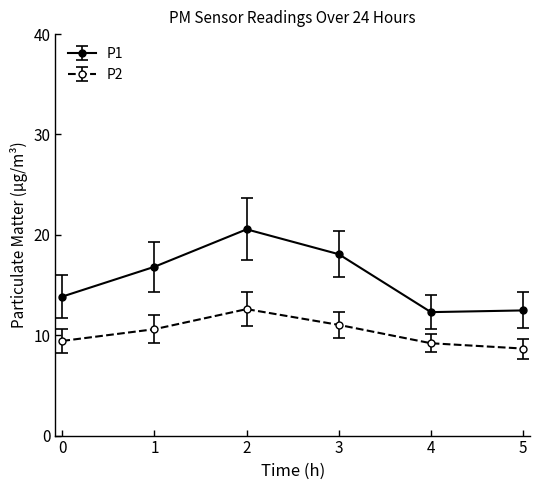

Where is the first local minimum for P1?

4